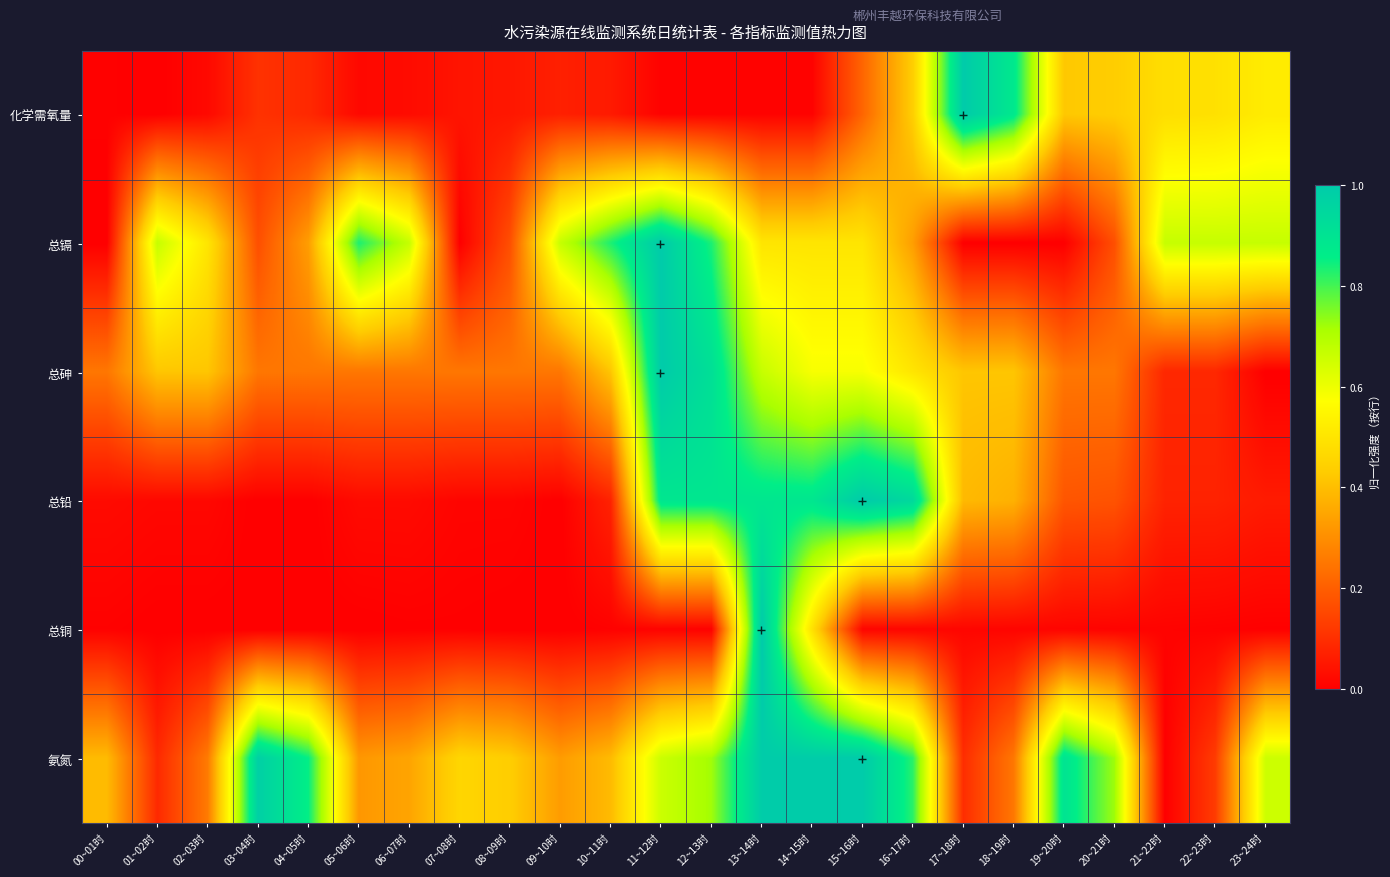

Which label corresponds to the smallest value in the chart?

01~02时